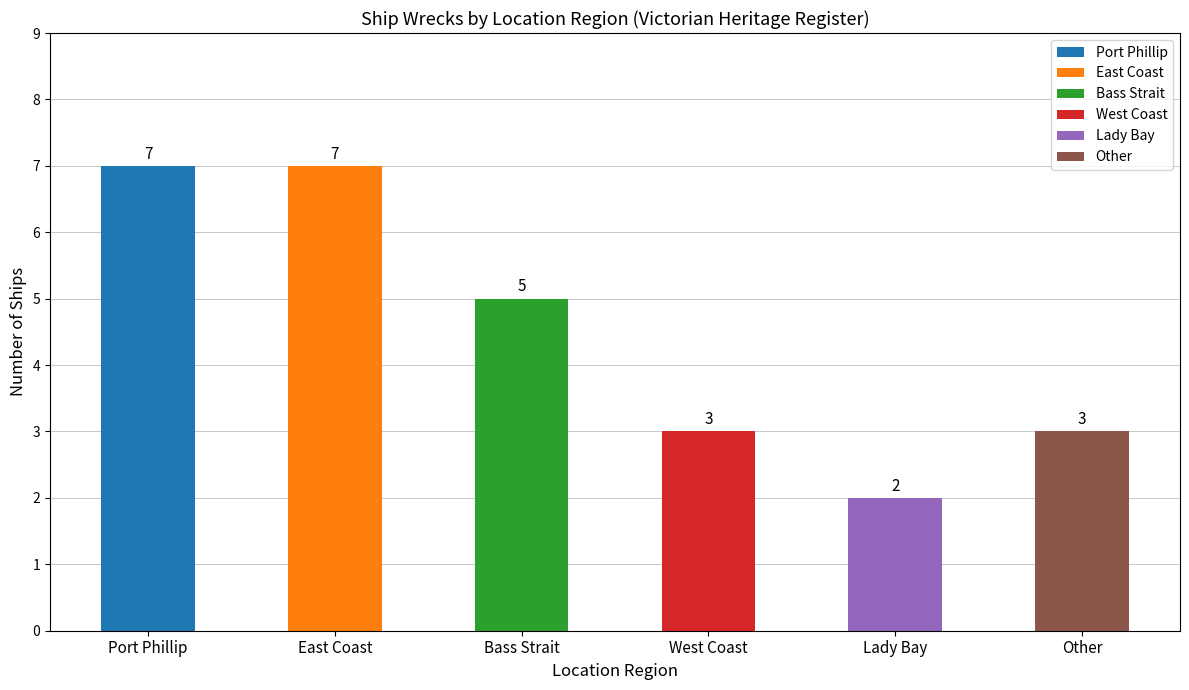

Where is the data nearest to the value 4?

Bass Strait